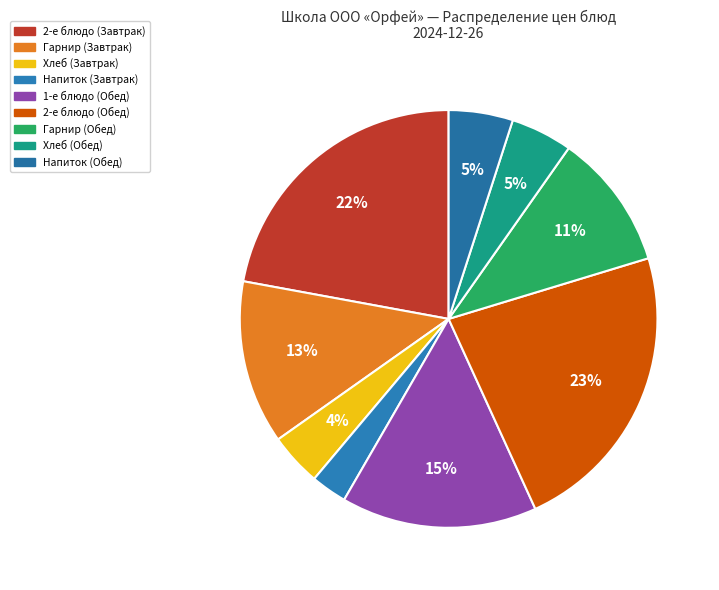

Is there a majority slice in this chart?

No